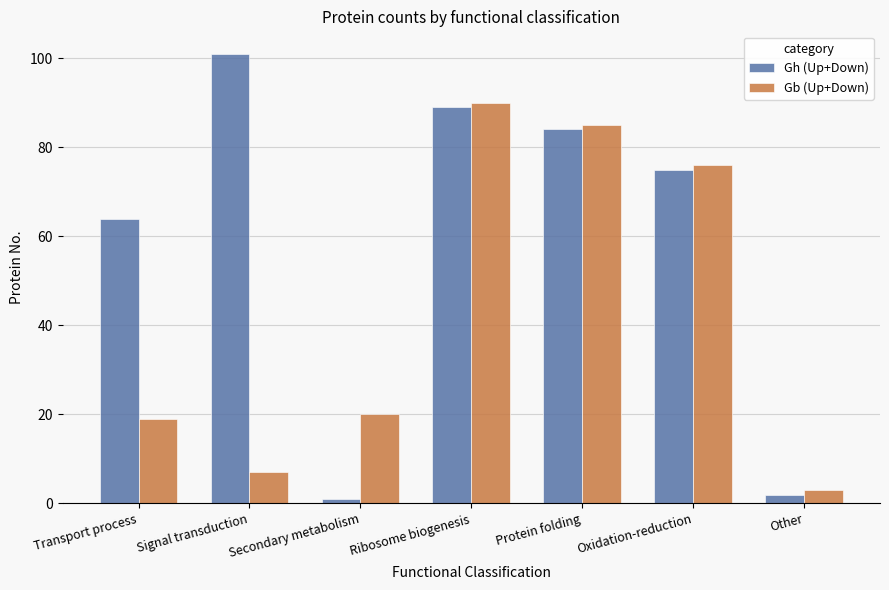

Rank the series at Protein folding from lowest to highest value.

Gh (Up+Down), Gb (Up+Down)